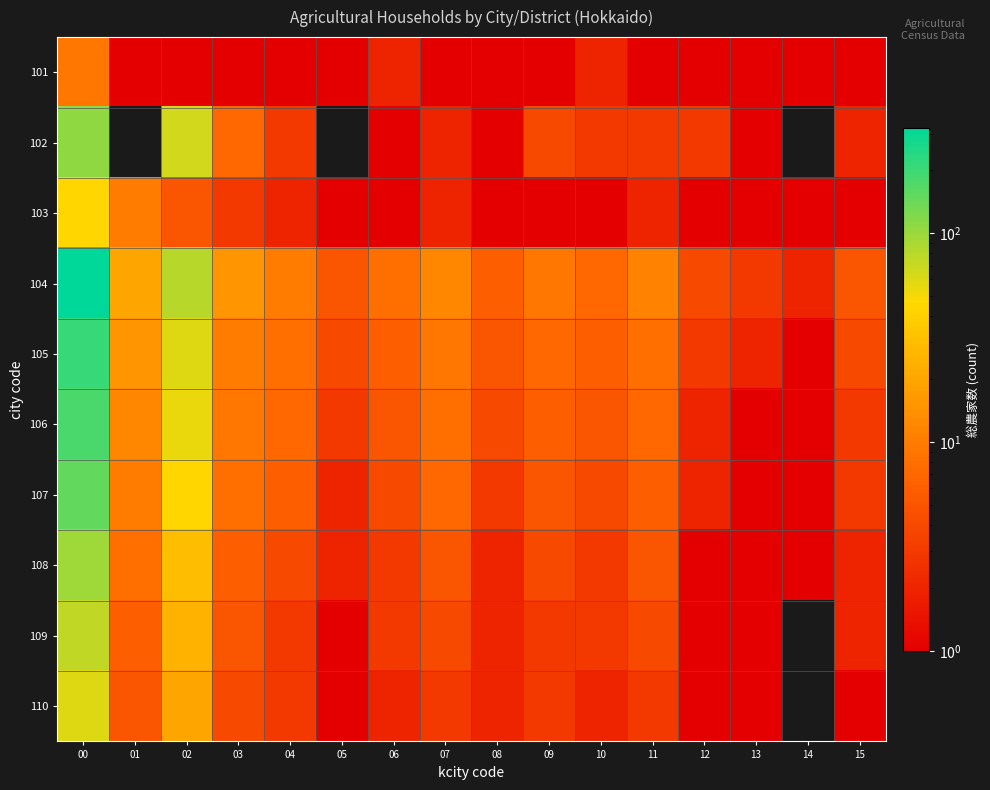

List the labels in order of 104 value, largest first.

00, 02, 01, 03, 07, 11, 04, 09, 06, 10, 08, 05, 15, 12, 13, 14